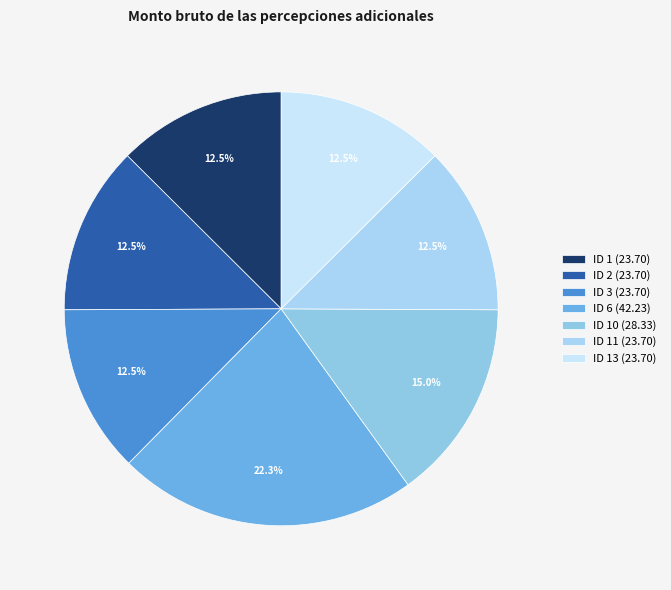

To the nearest percent, what is the difference between the largest and smallest slice percentages?

10%